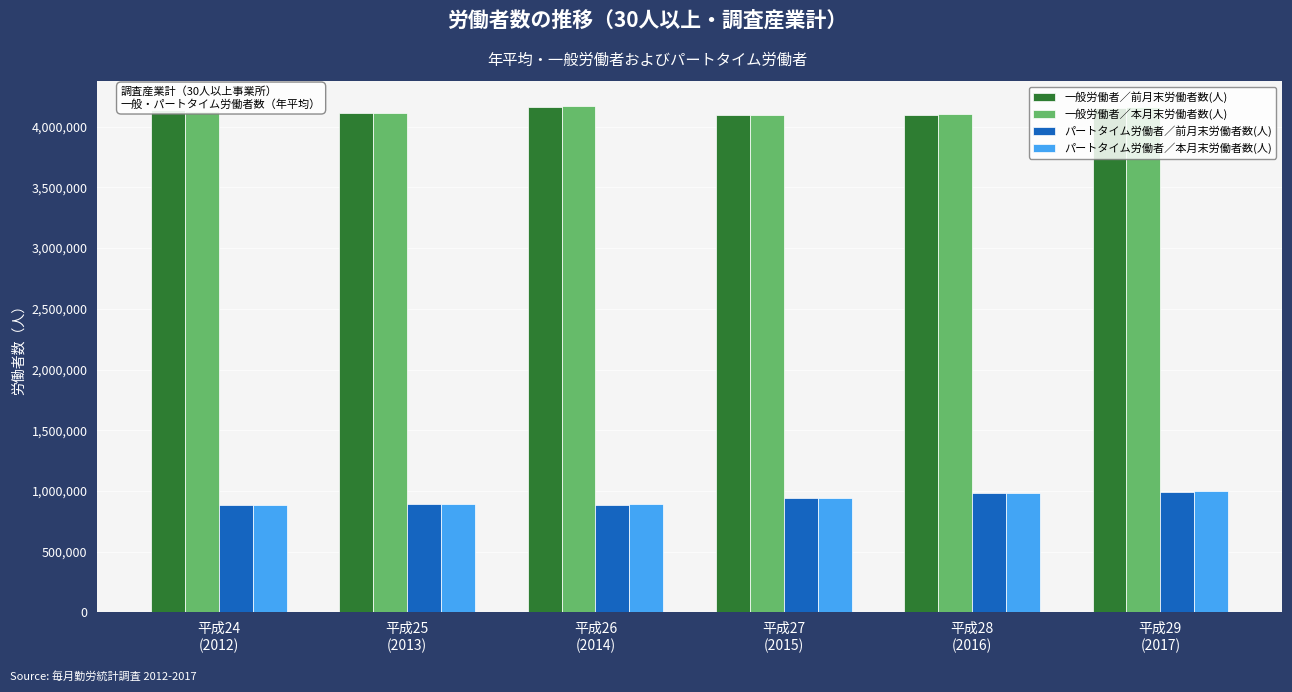

What is the average value of the パートタイム労働者／前月末労働者数(人) series?

930676